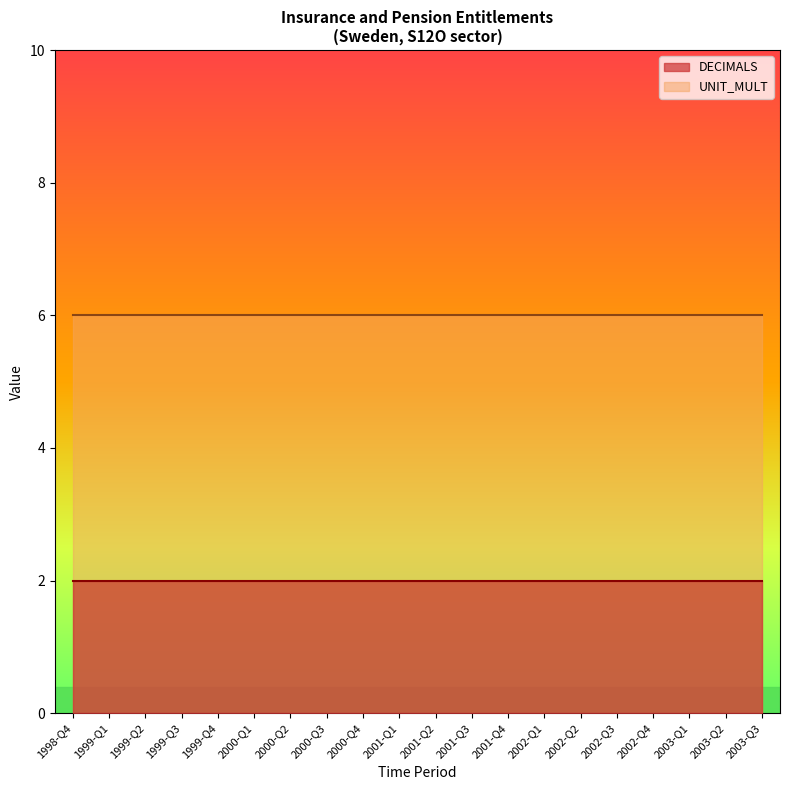

What are all the series names shown in the legend?

DECIMALS, UNIT_MULT